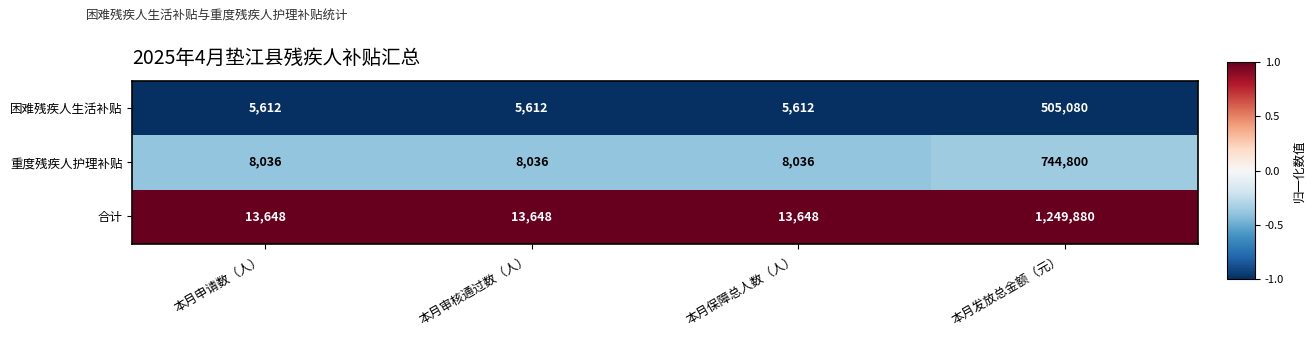

The value of 困难残疾人生活补贴 at 本月申请数（人） is 5612. True or false?

True